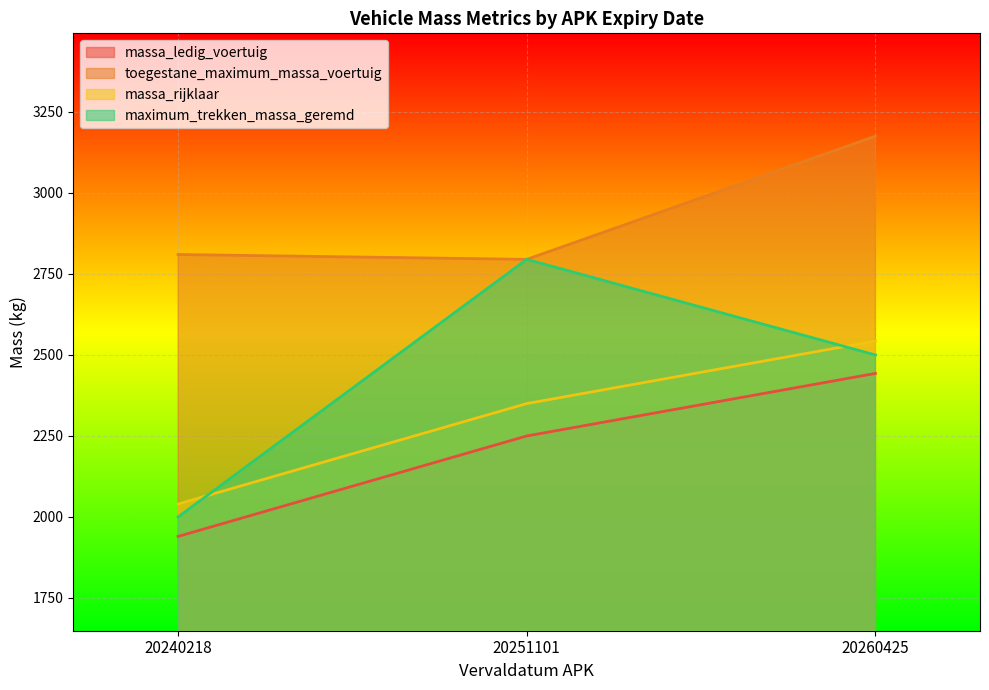

What is the greatest value displayed?

3175